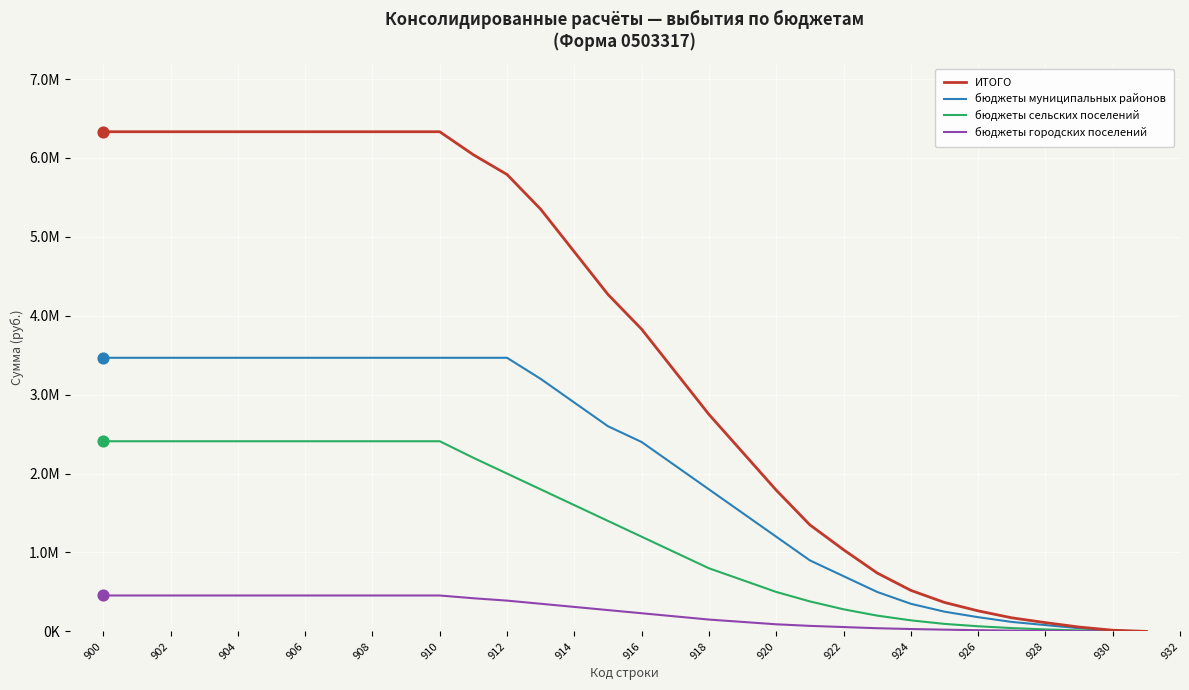

Does the chart have visible grid lines?

Yes